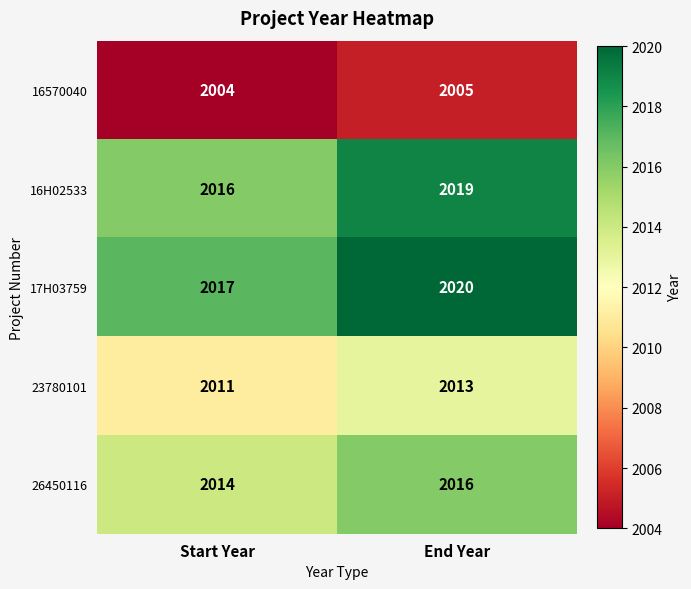

What is the average value of the 26450116 series?

2015